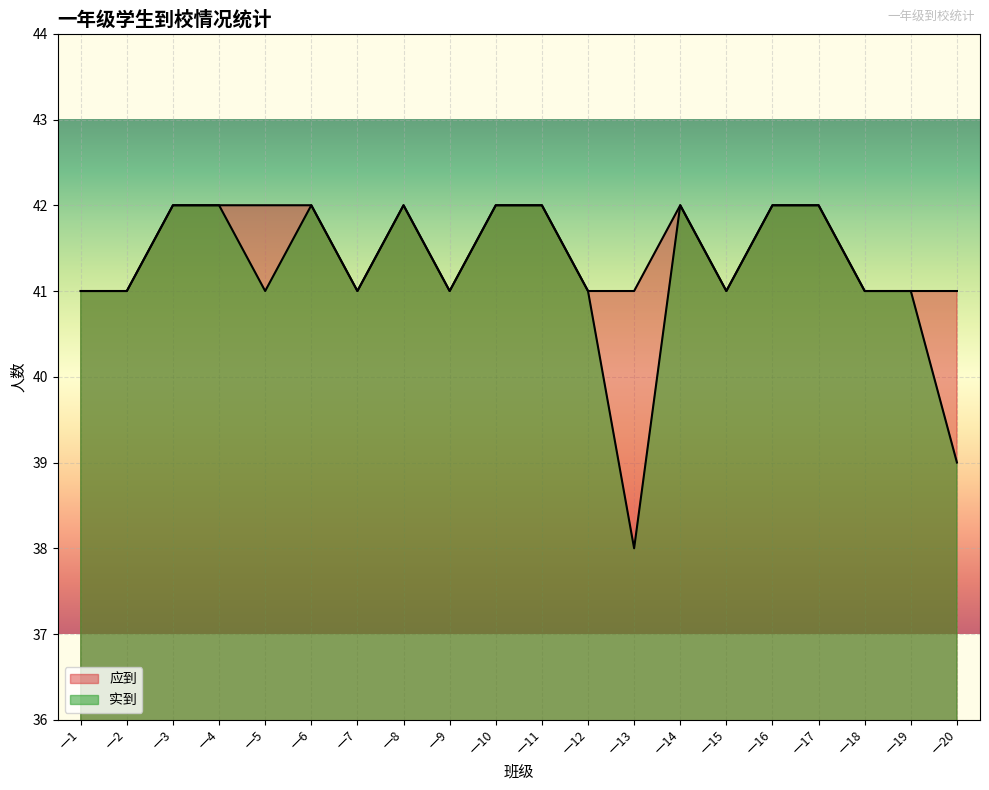

What are all the series names shown in the legend?

应到, 实到